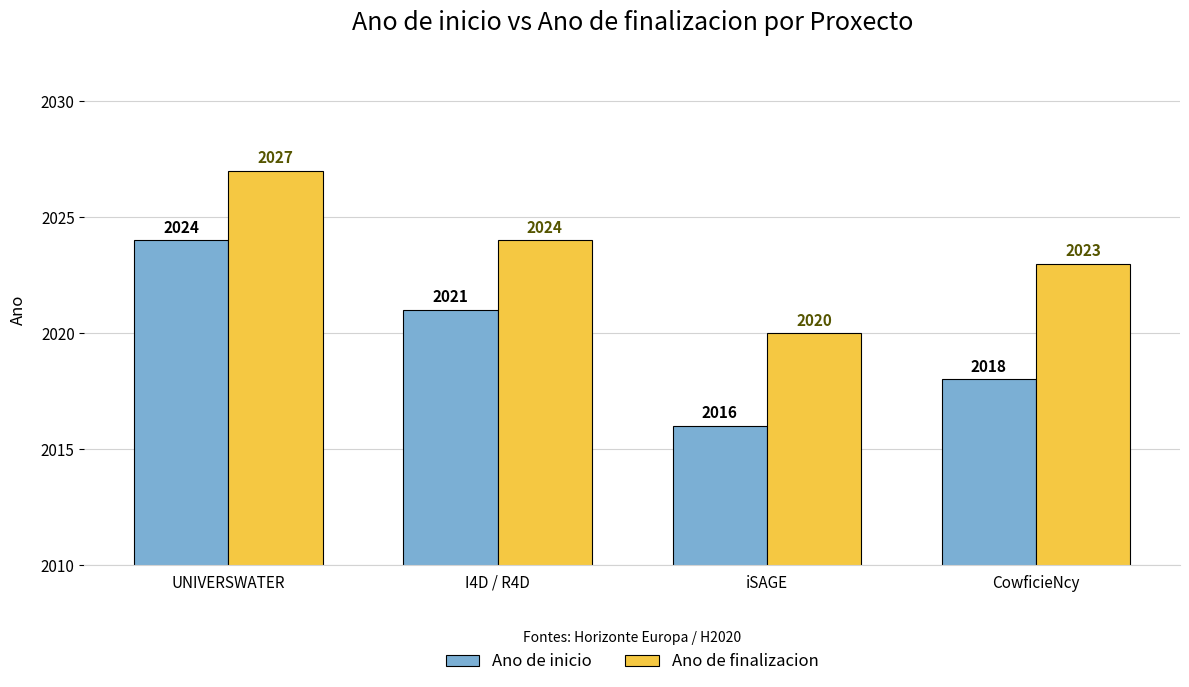

Rank the categories by Ano de inicio value from lowest to highest.

iSAGE, CowficieNcy, I4D / R4D, UNIVERSWATER